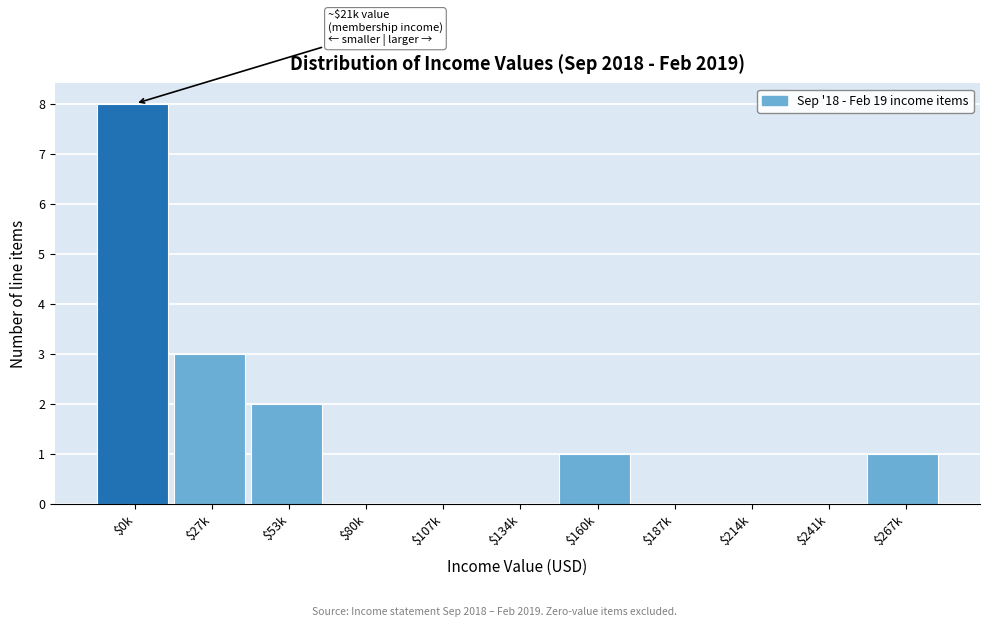

True or false: the data shows 1 at $267k.

True